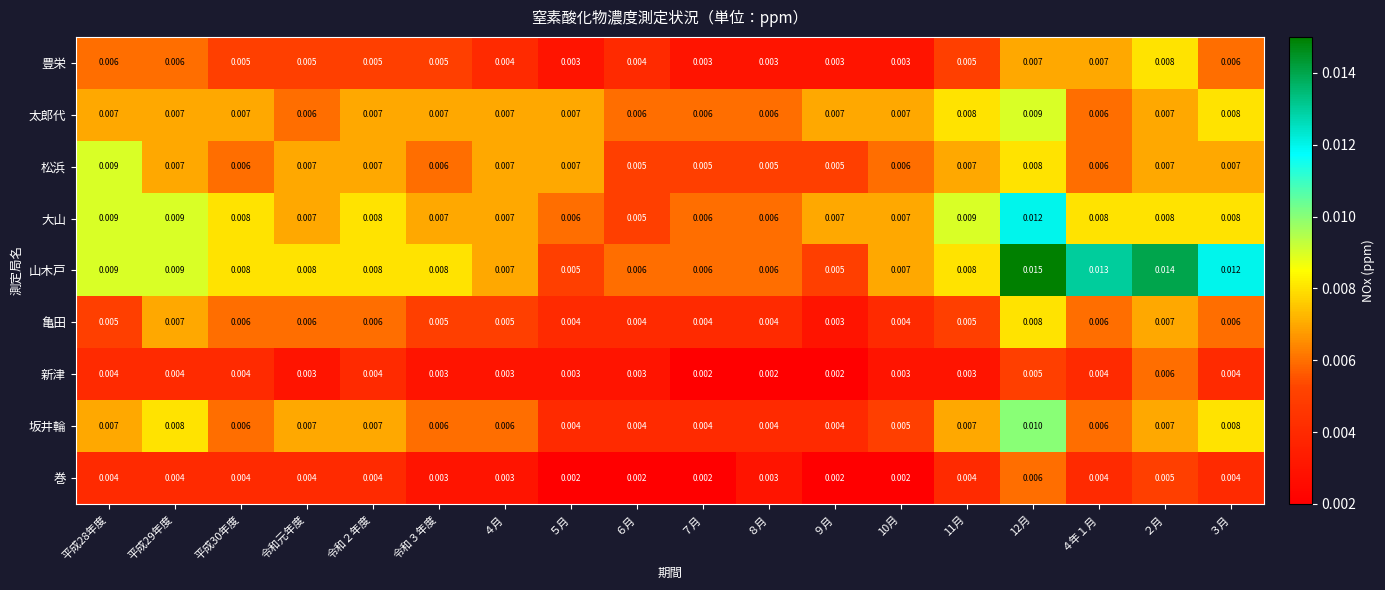

Which series has the widest spread of values?

山木戸